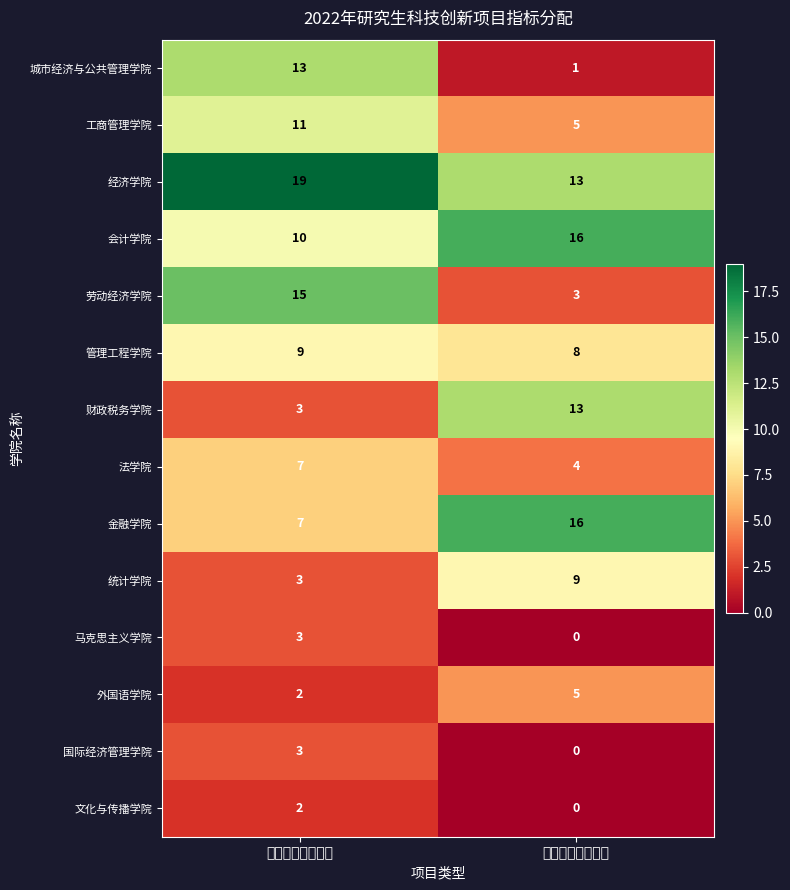

What is the maximum value shown in the chart?

19